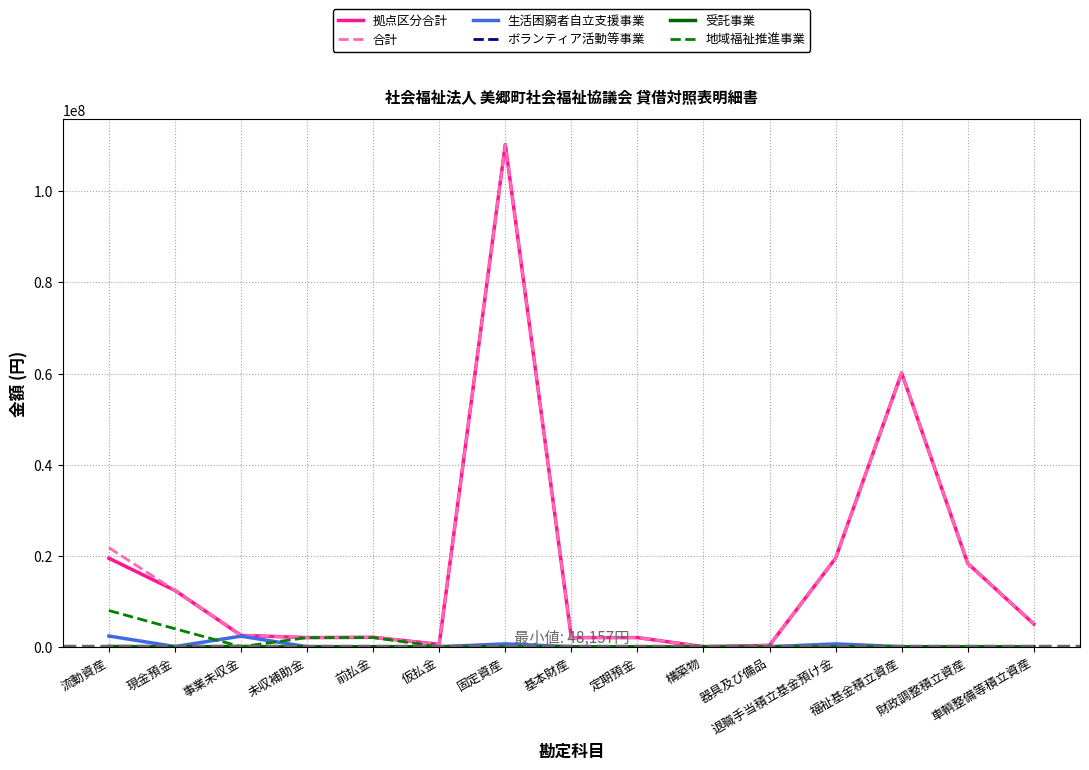

What is the difference between the highest and lowest values at 車輌整備等積立資産?

5000000